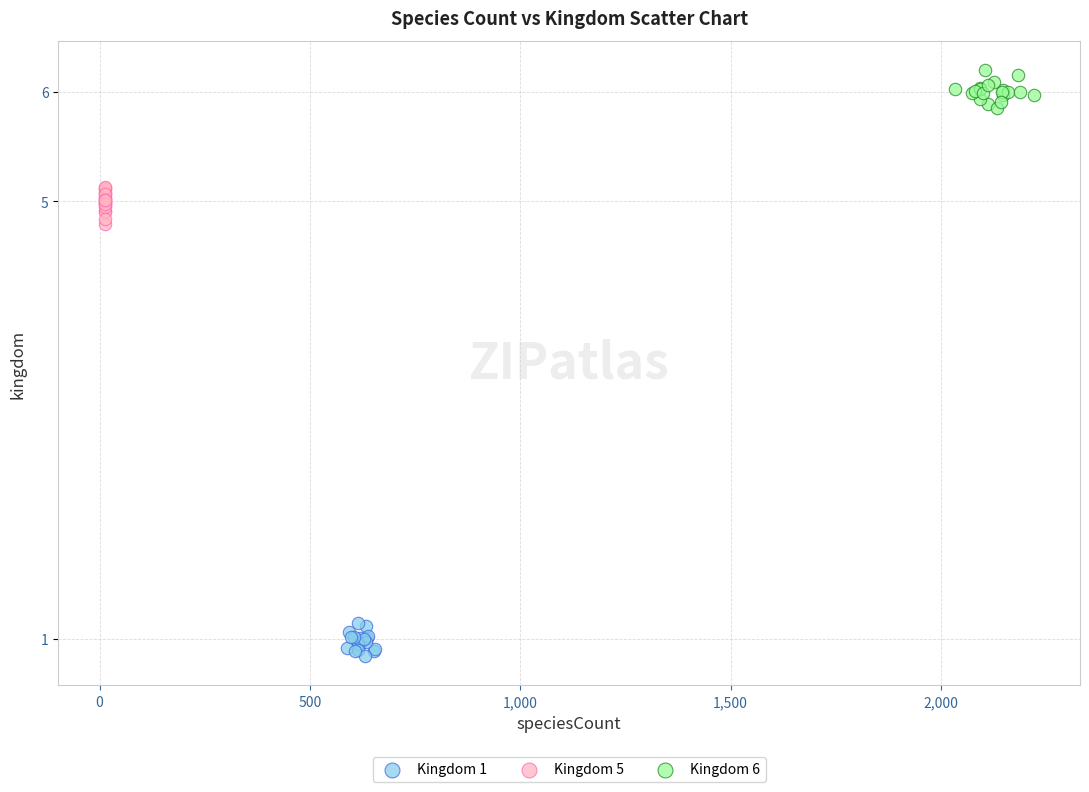

Which series contains the lowest Y value?

Kingdom 1